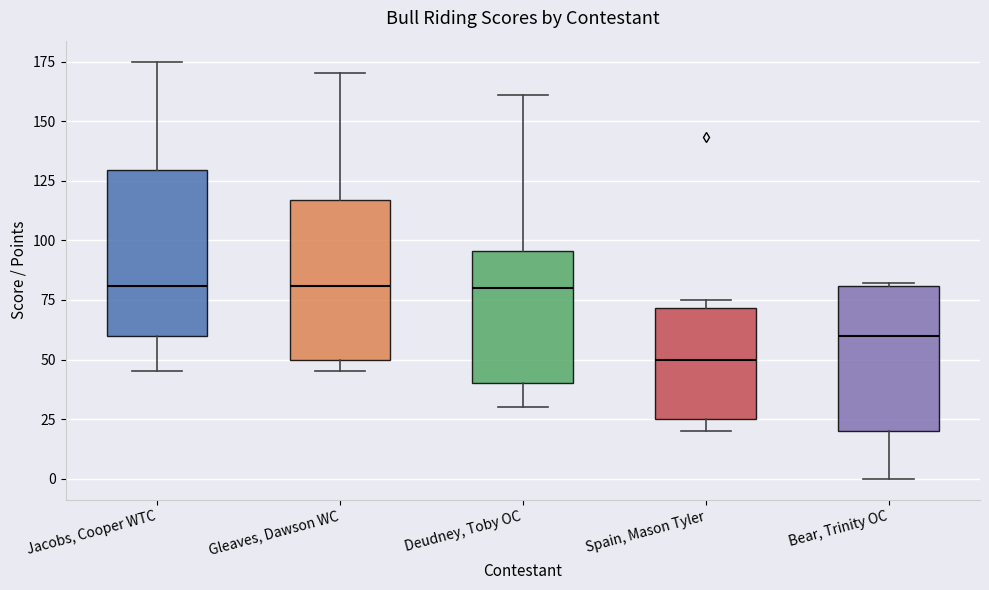

Reading left to right, read every box against the y-axis: the position of its median line, the range the box covers, and the ends of its whiskers. The values are not printed on the chart, so give them approximately, as read against the axis.

Jacobs, Cooper WTC: median 80, box 60 to 130, whiskers 45 to 175
Gleaves, Dawson WC: median 80, box 50 to 115, whiskers 45 to 170
Deudney, Toby OC: median 80, box 40 to 95, whiskers 30 to 160
Spain, Mason Tyler: median 50, box 25 to 70, whiskers 20 to 75
Bear, Trinity OC: median 60, box 20 to 80, whiskers 0 to 80